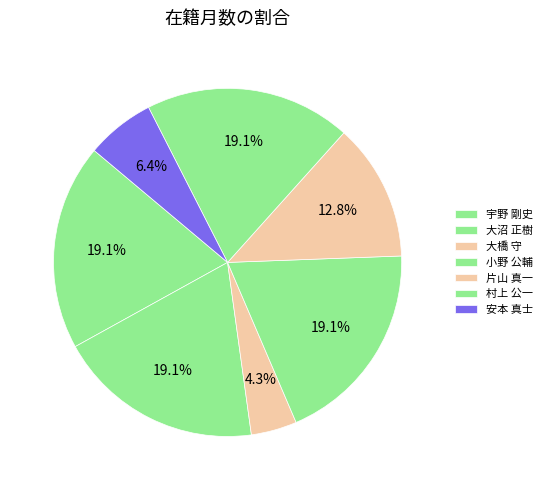

Rank the categories by value from lowest to highest.

大橋 守, 安本 真士, 片山 真一, 宇野 剛史, 大沼 正樹, 小野 公輔, 村上 公一